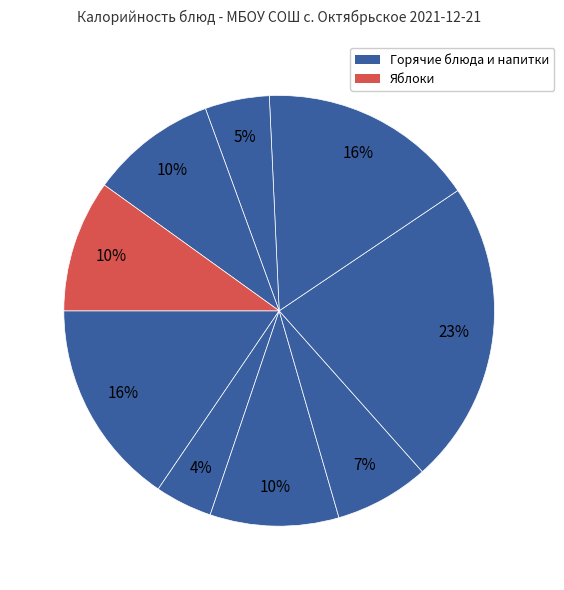

To the nearest percent, what is the average slice percentage?

11%